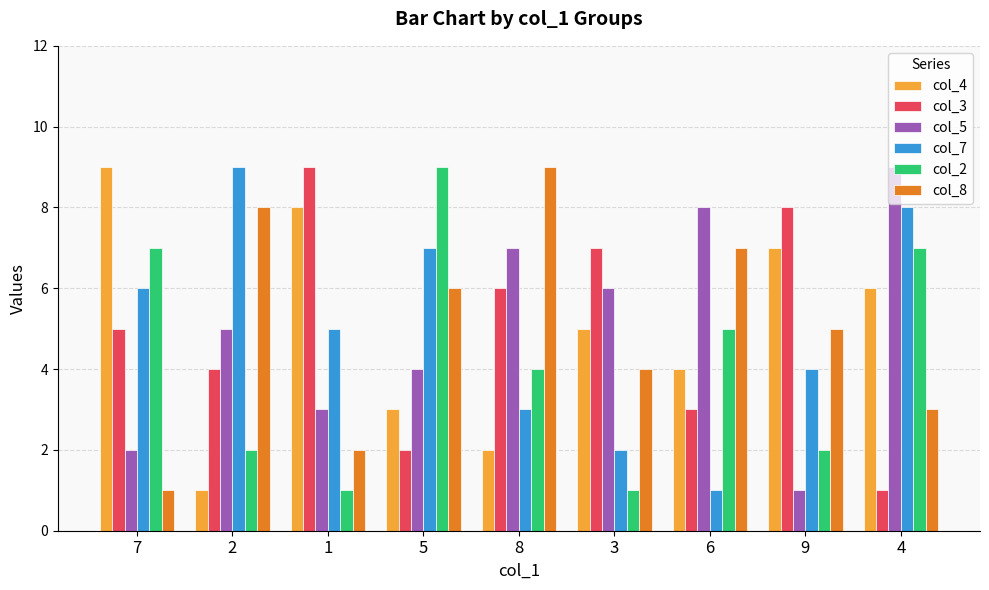

Where does the col_2 series first go above 4?

7